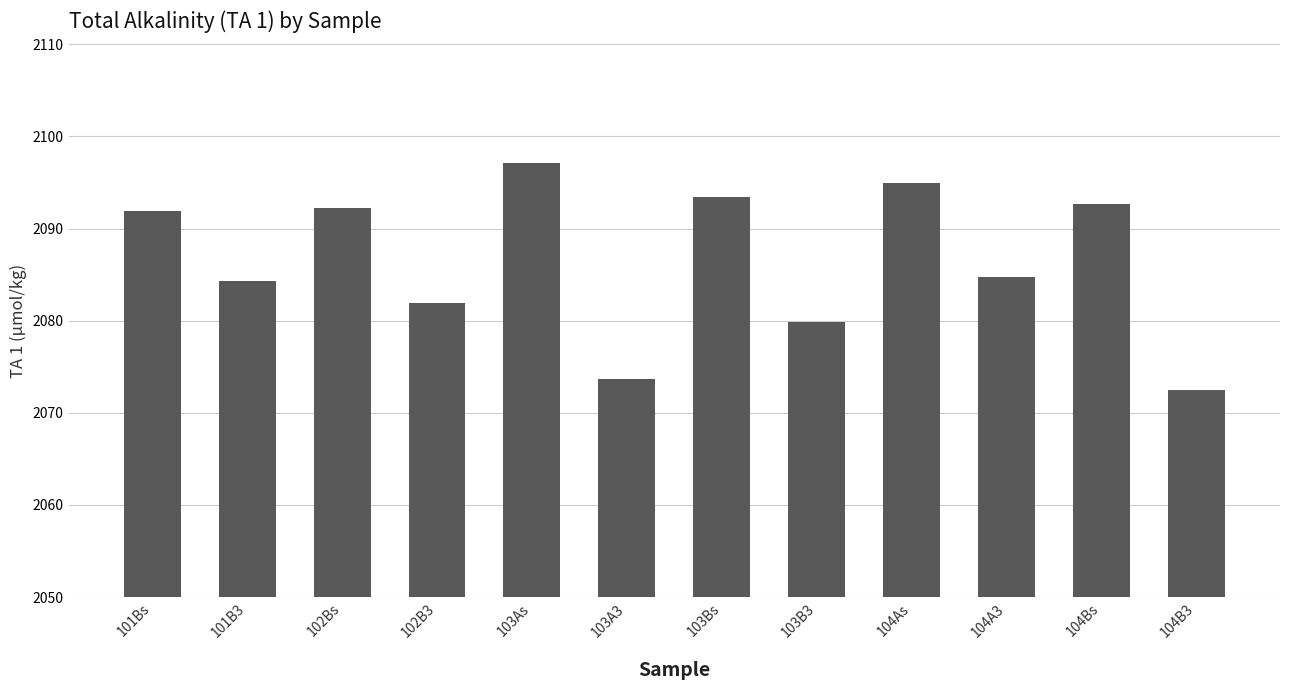

What is the label of the 7th bar from the right?

103A3